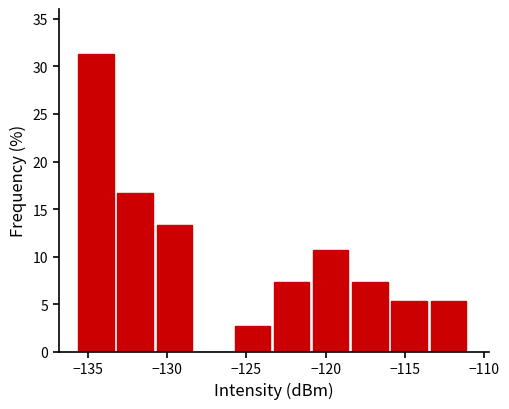

Which range on the x-axis has the tallest bar?

-135.5 to -133.0